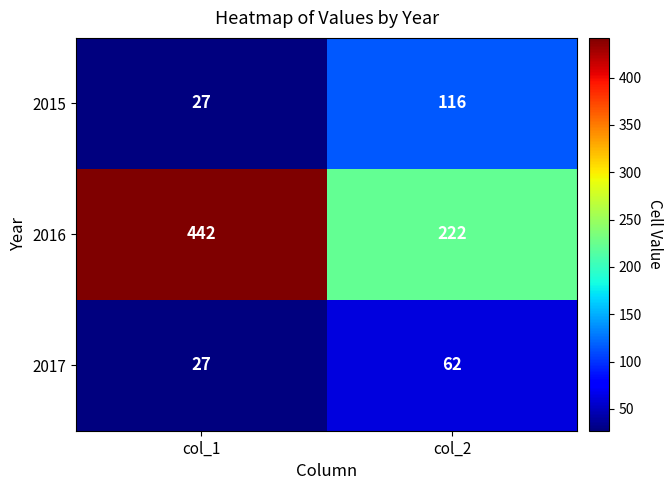

Which category has the lowest value across all series?

col_1